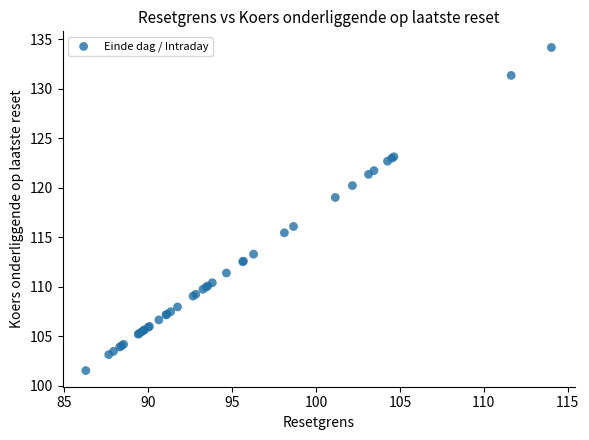

What Y value in the scatter plot is closest to 117?

116.1